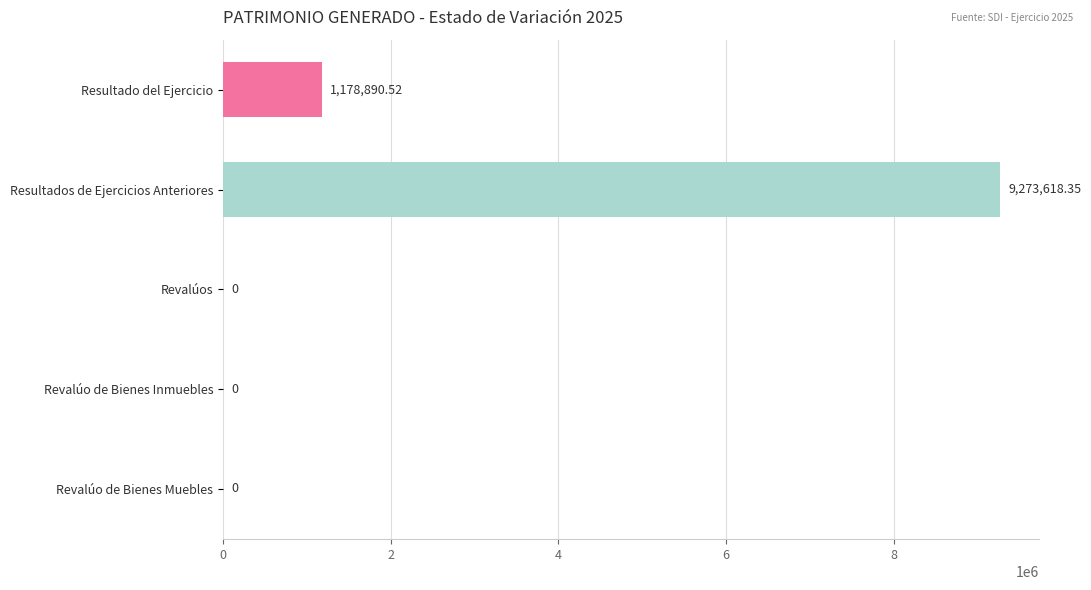

At which category does the chart reach its peak across all series?

Resultados de Ejercicios Anteriores